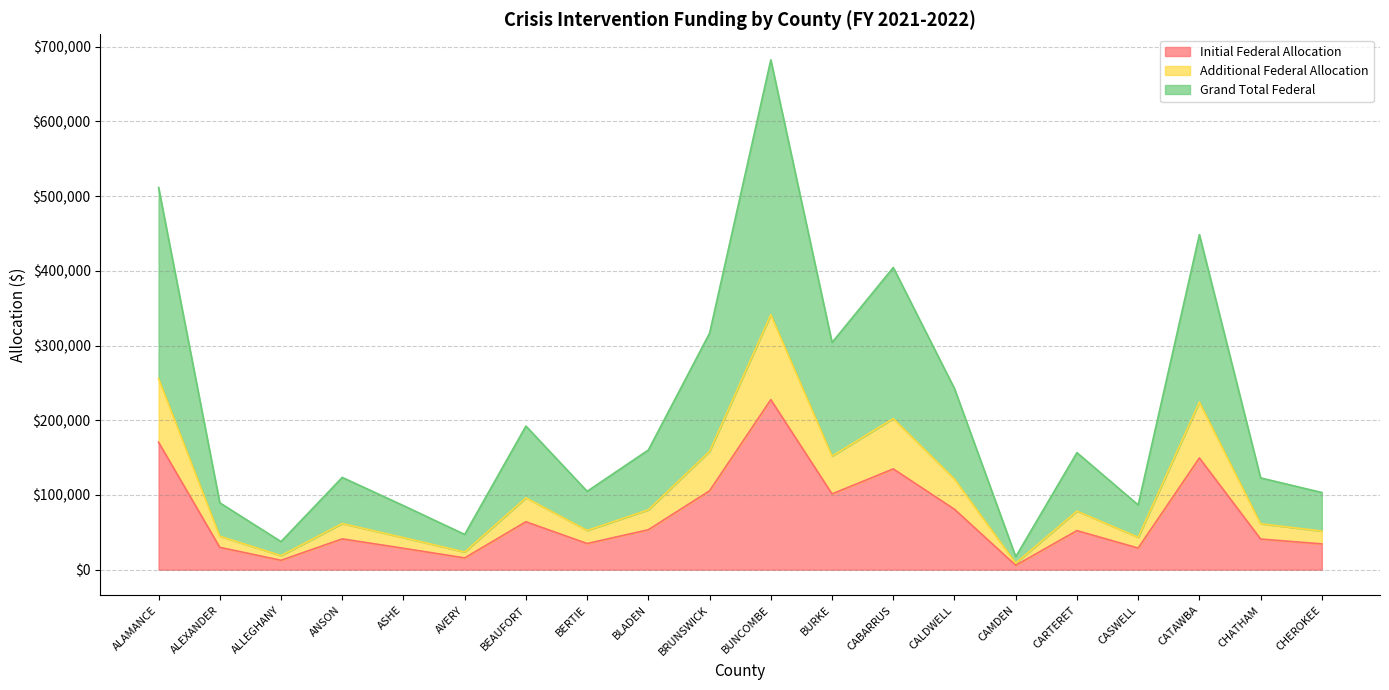

At which label does Initial Federal Allocation reach its peak?

BUNCOMBE